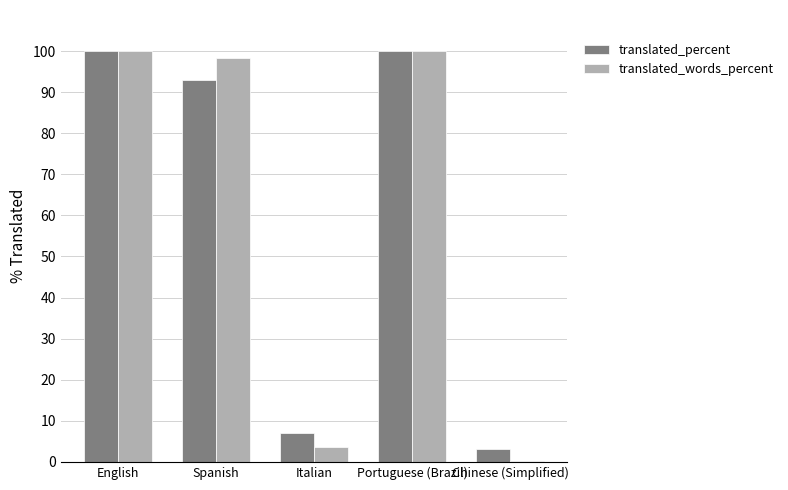

Between English and Chinese (Simplified), which series saw the biggest shift?

translated_words_percent